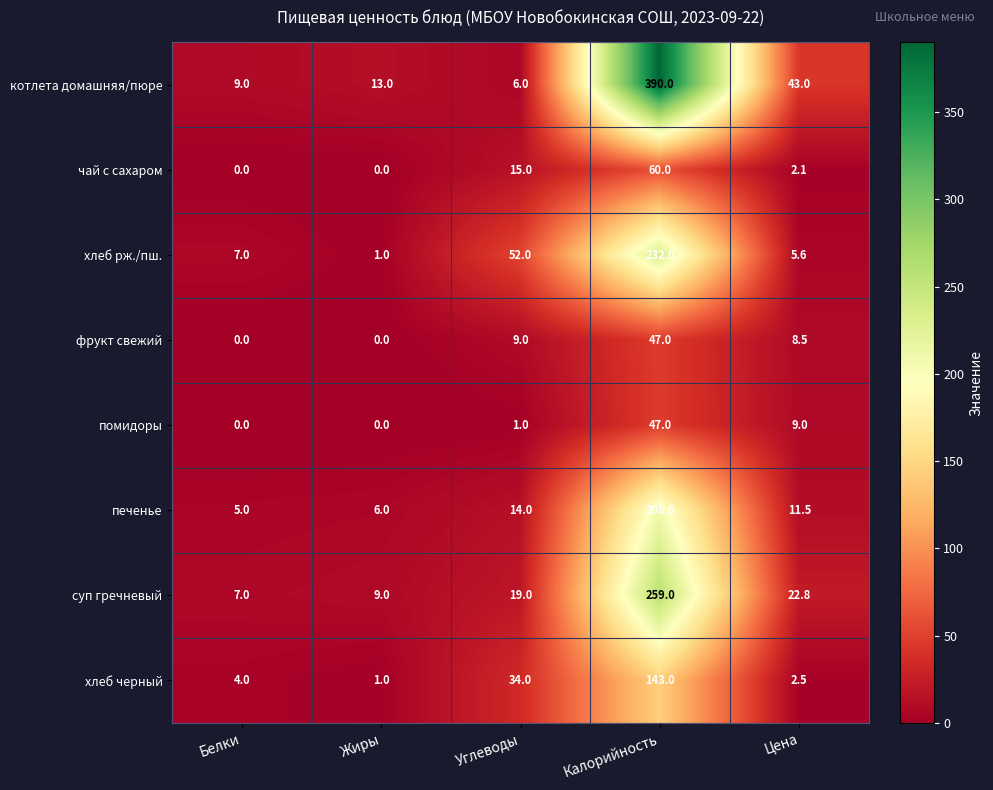

What is the maximum value for помидоры?

47.0